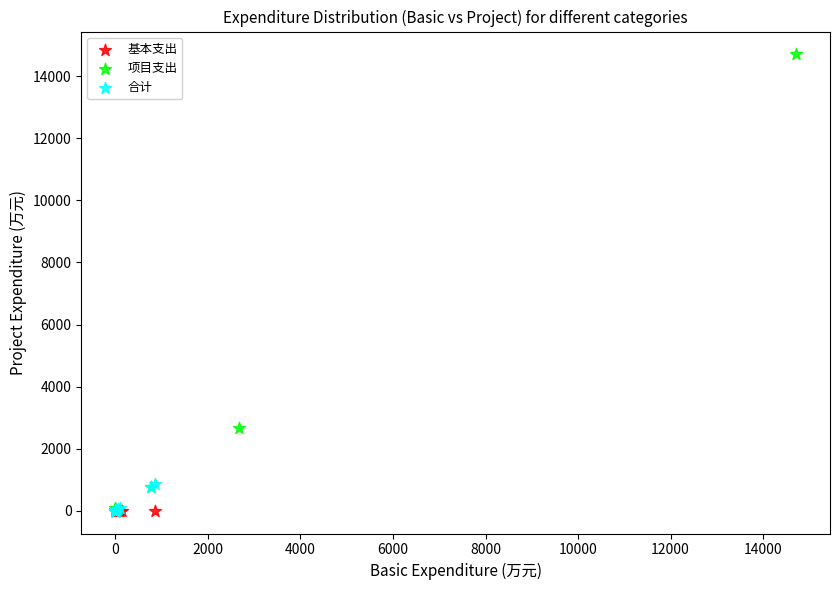

Which series contains the highest Y value?

项目支出